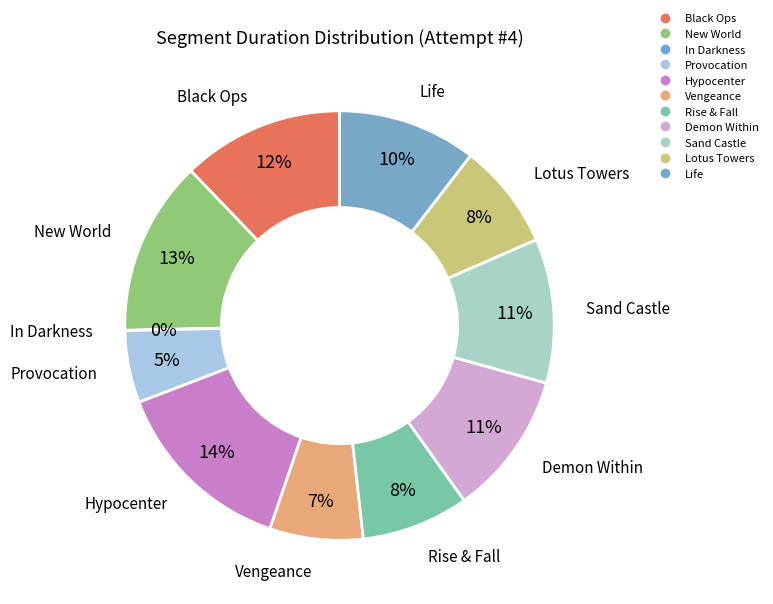

To the nearest percent, what portion does Vengeance represent?

7%